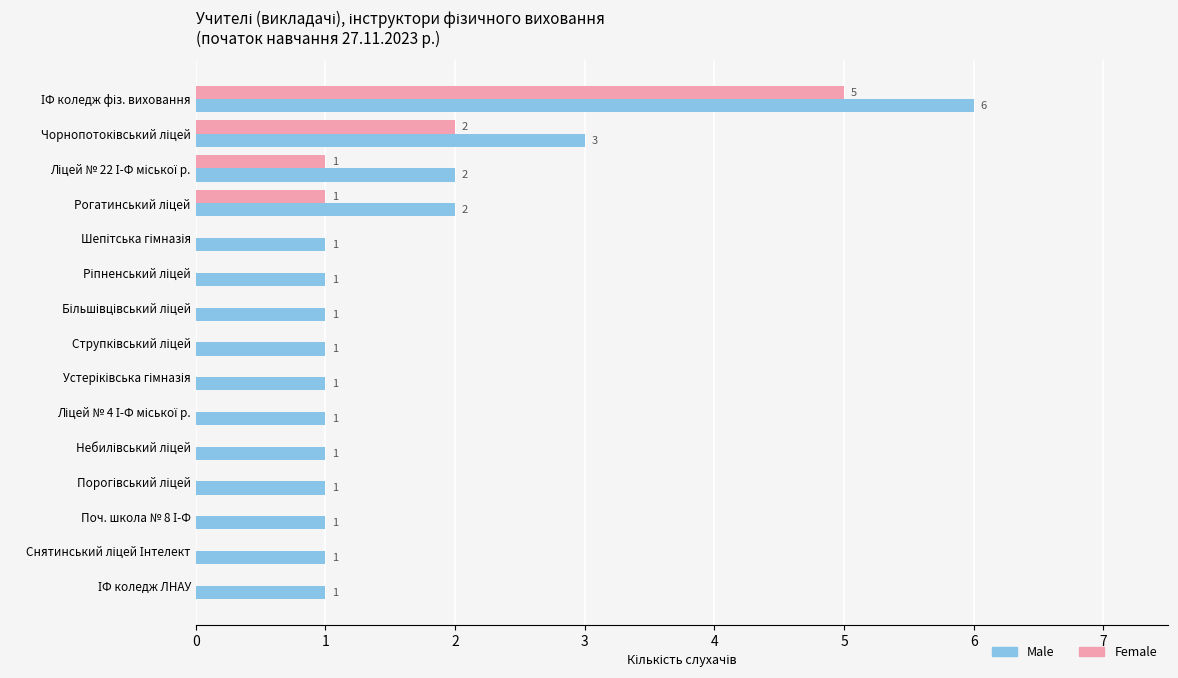

What is the sum of all Male values?

24